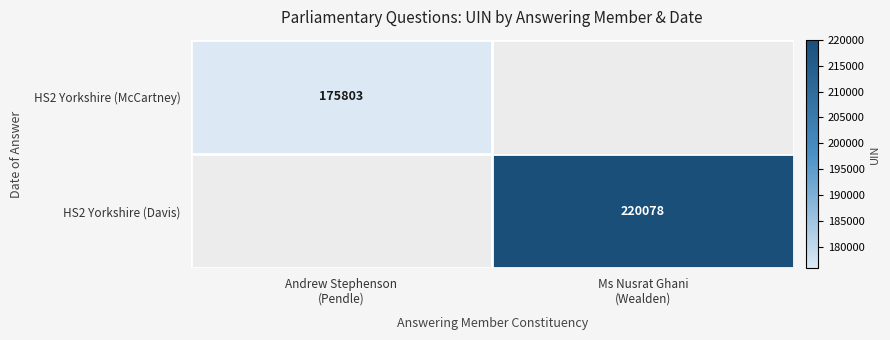

At which category does the chart reach its peak across all series?

Ms Nusrat Ghani
(Wealden)